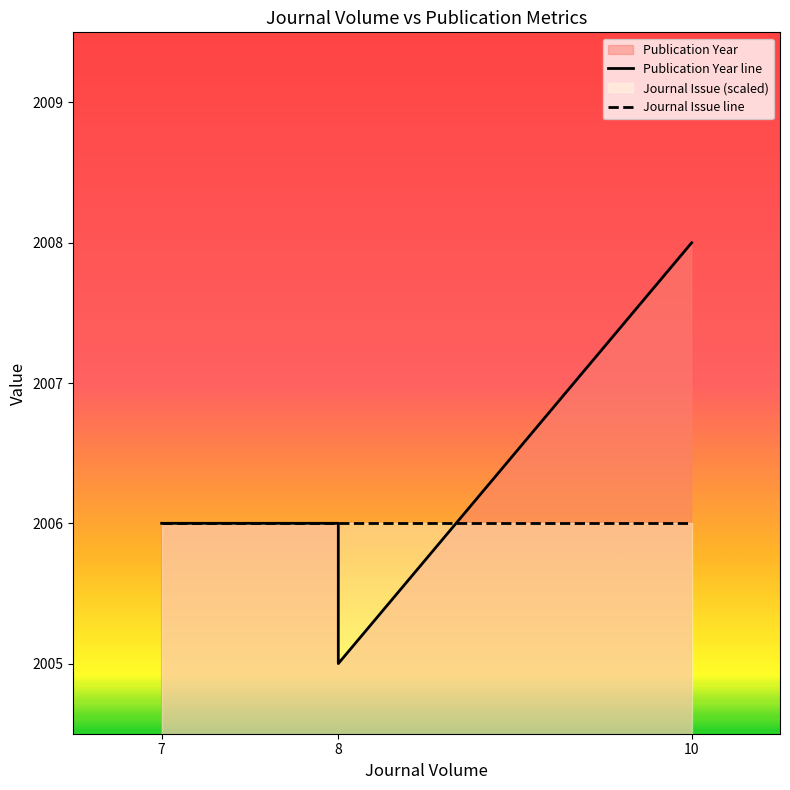

How many times do Publication Year line and Journal Issue line cross each other?

1